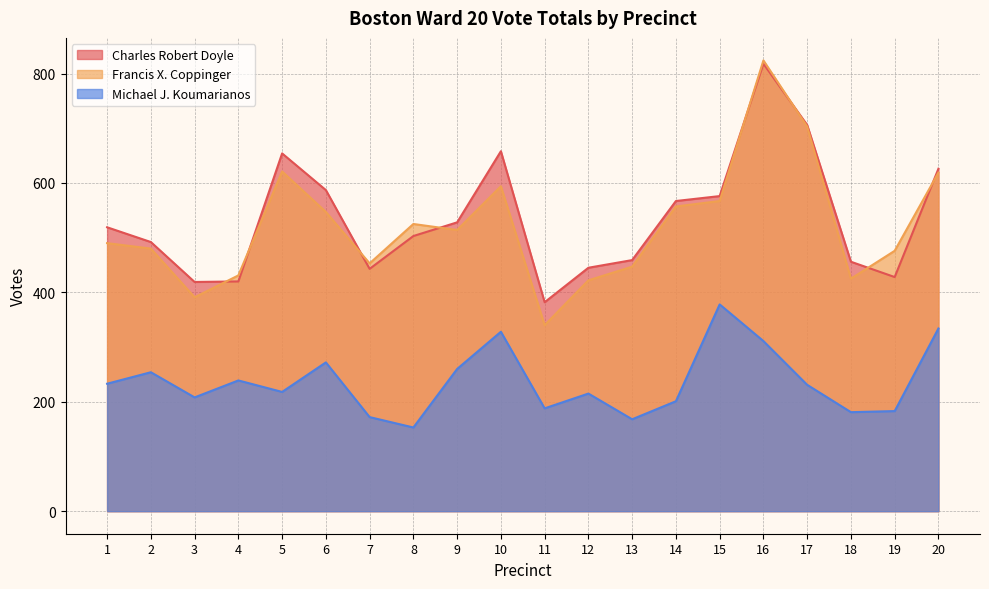

At which category is the sum across all series the highest?

16